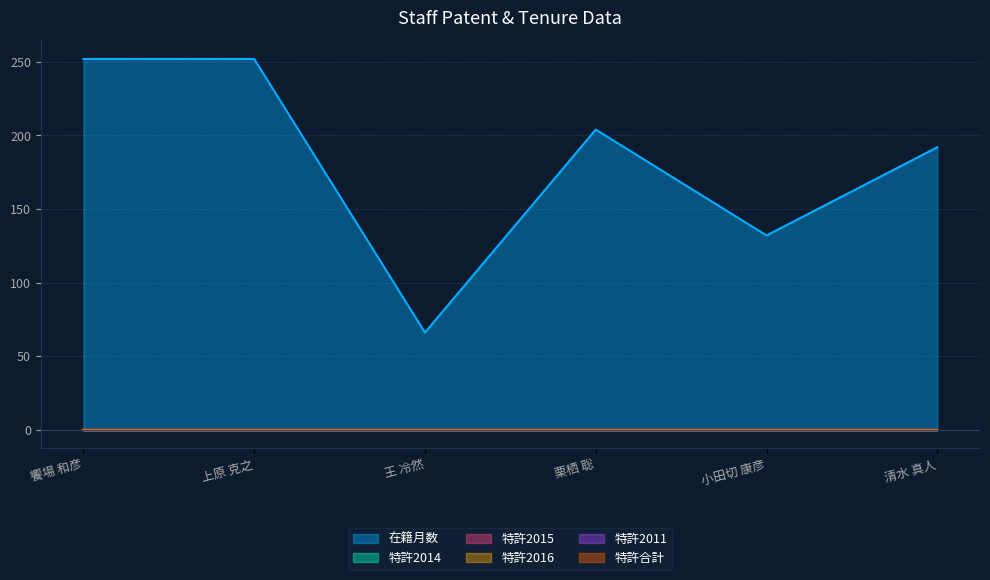

Which series has the largest total across all categories?

在籍月数